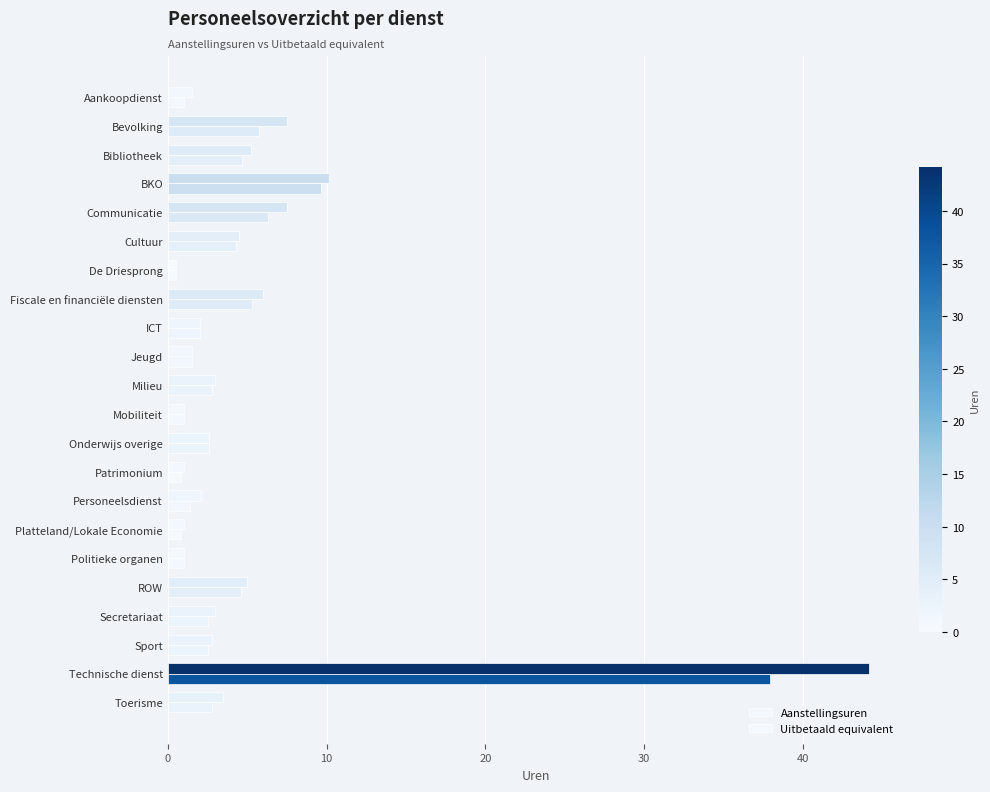

How many data points does each series have?

22